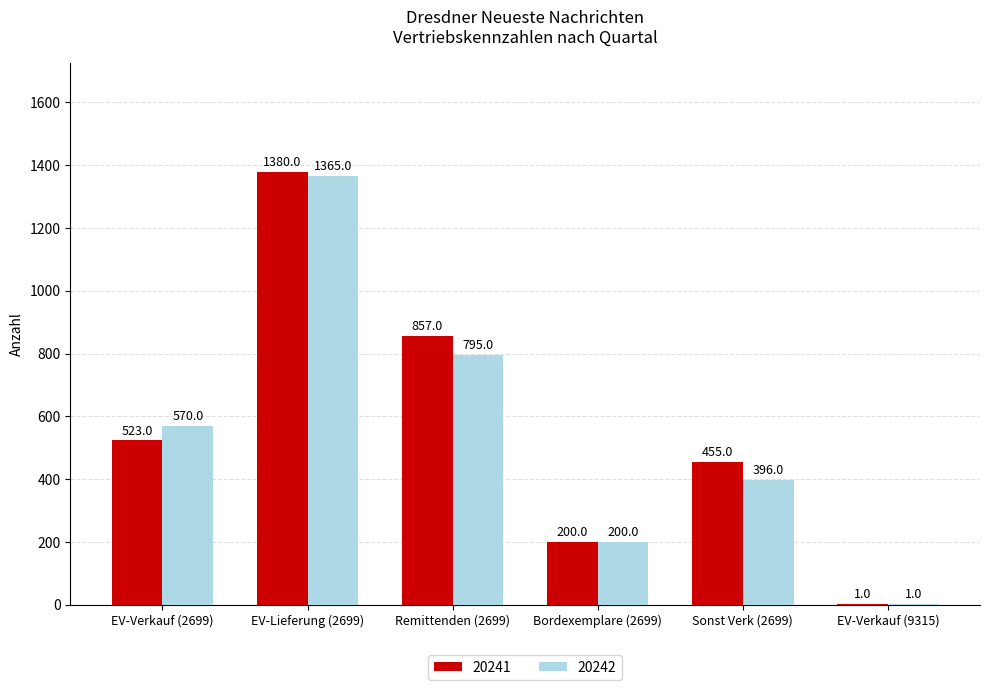

Which series changed the most between EV-Verkauf (2699) and Sonst Verk (2699)?

20242